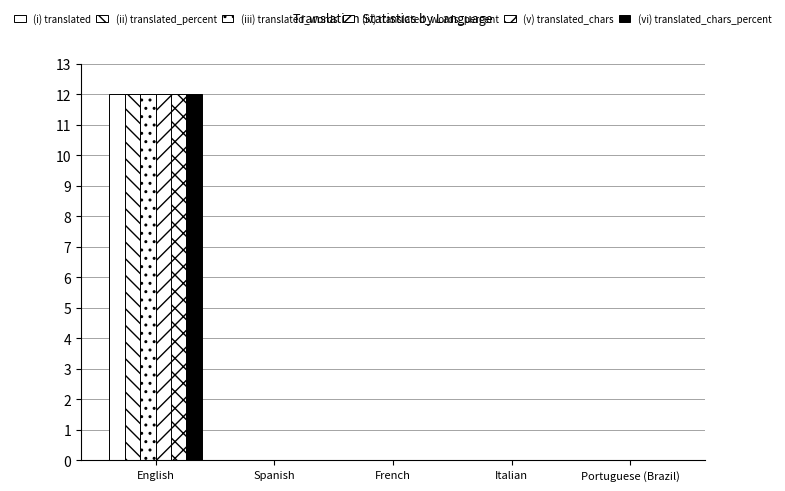

Are the bars grouped side by side (vs. stacked)?

Yes